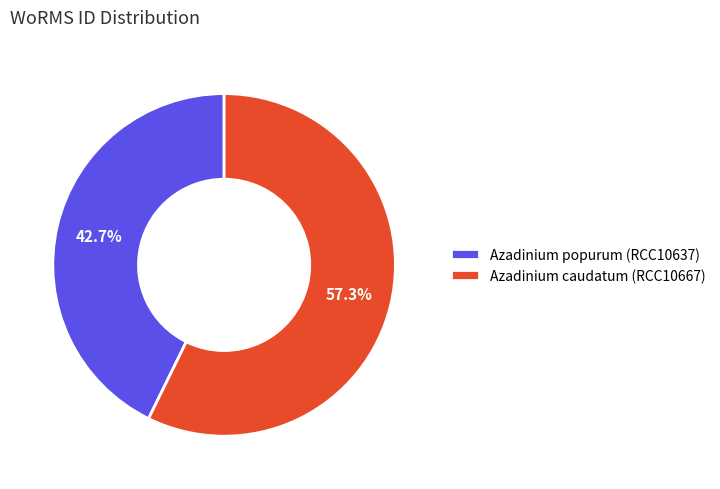

How many segments does this pie chart have?

2